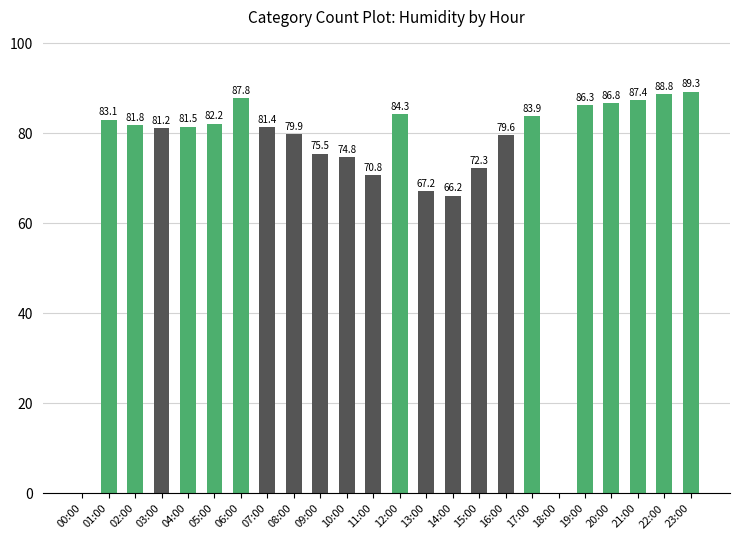

What is the greatest value displayed?

89.3